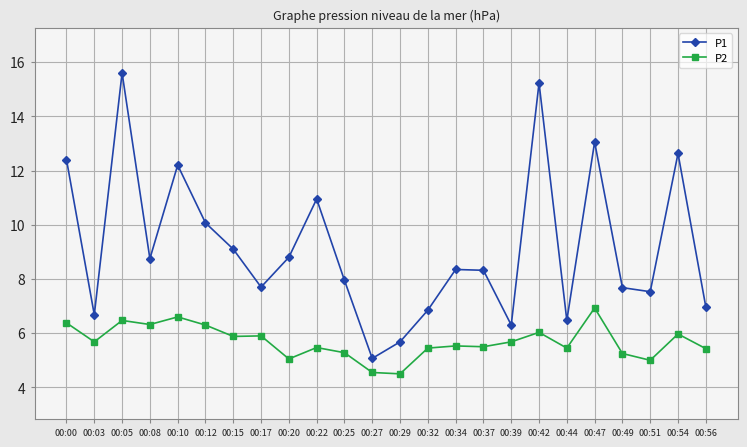

The value of P2 at 00:12 is 9.9. True or false?

False